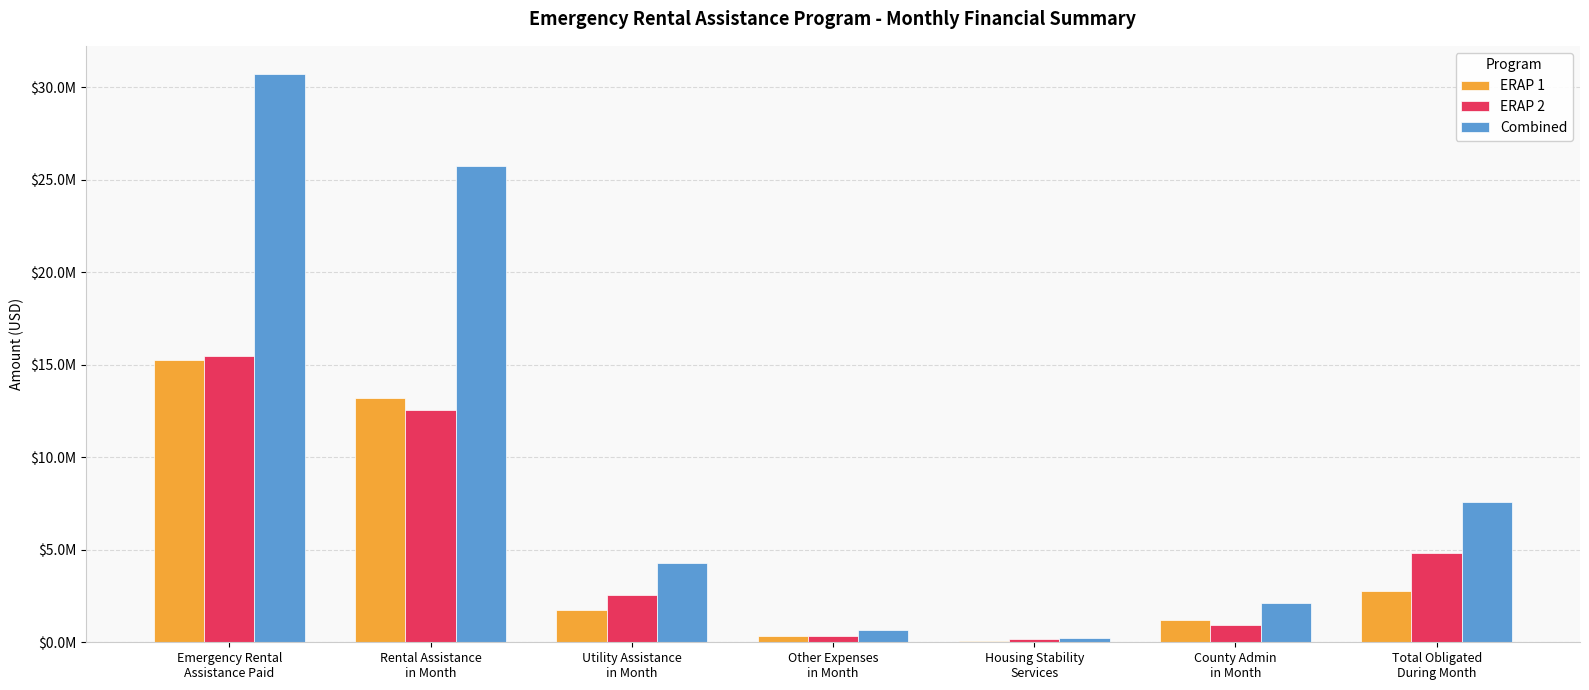

Rank the series by their maximum value, from lowest to highest.

ERAP 1, ERAP 2, Combined